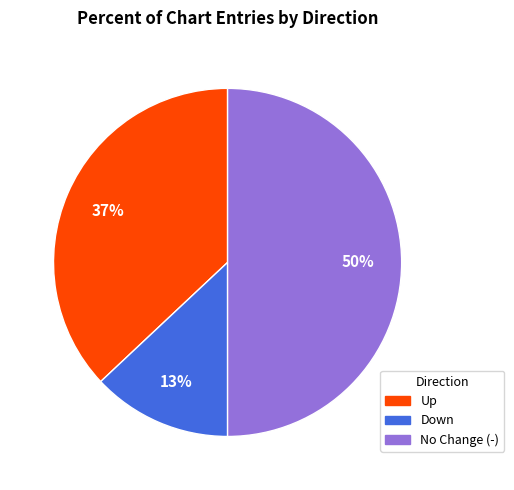

To the nearest percent, what is the average slice percentage?

33%